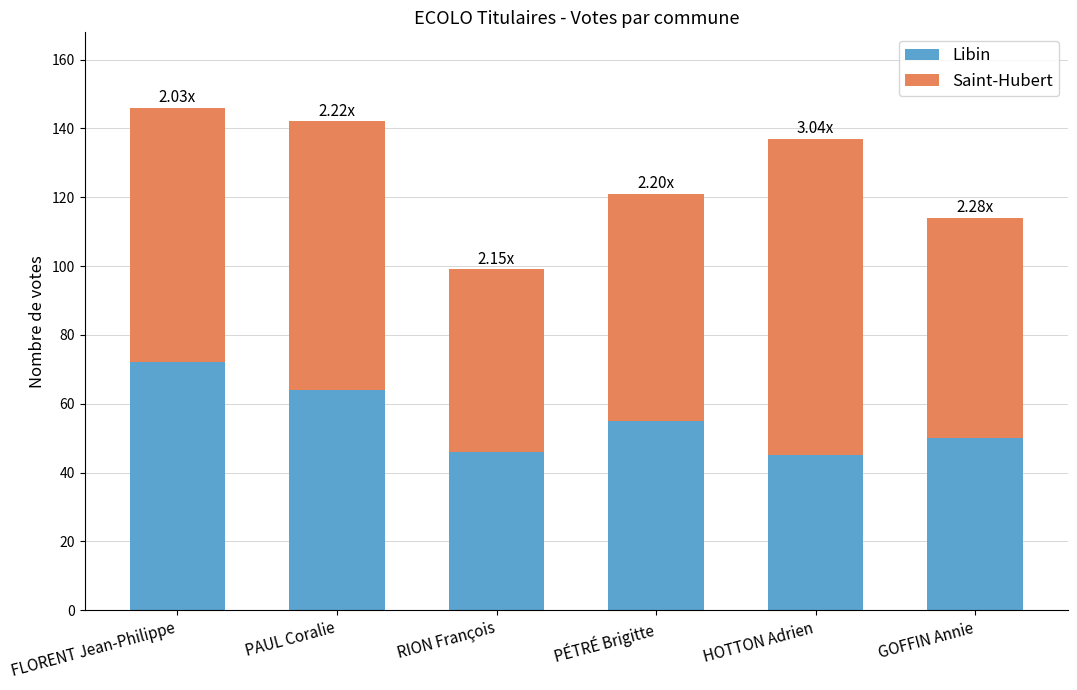

How many data points in Libin are less than 55?

3